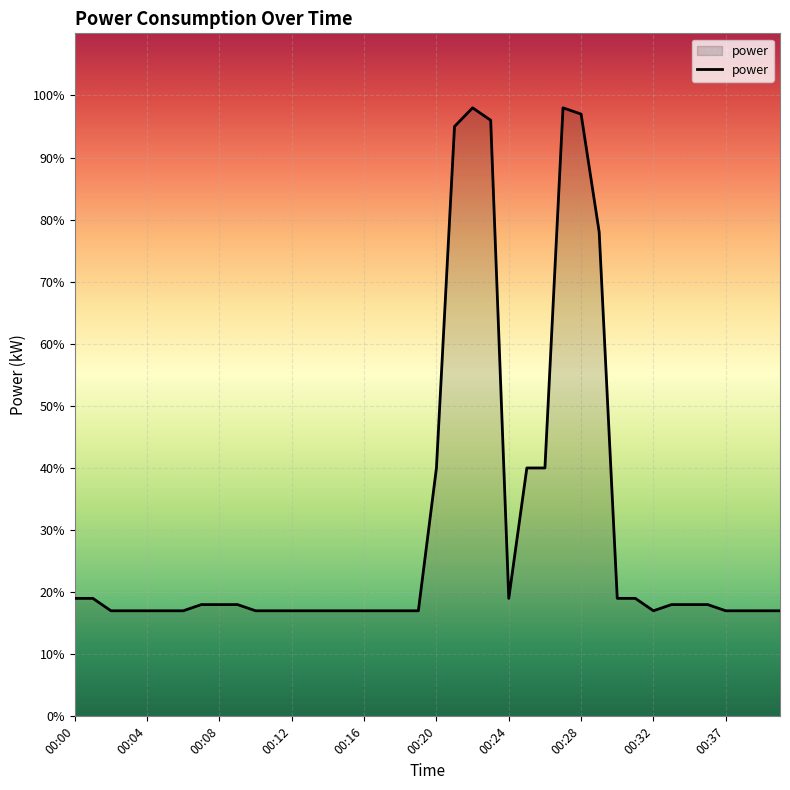

What is the value of the 23rd point from the left?

1.0